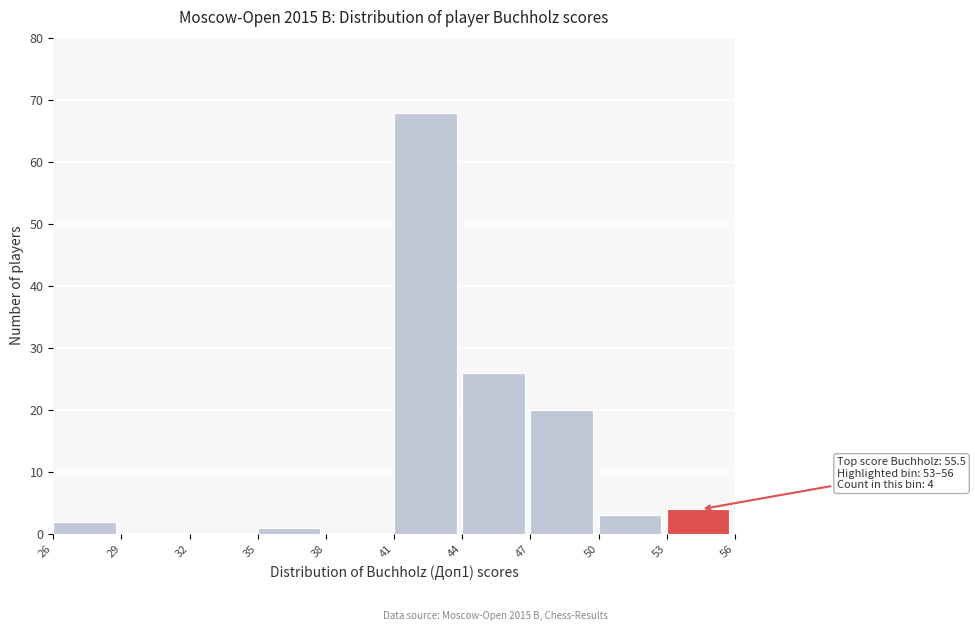

Over which range of the x-axis is the bar tallest?

41 to 44